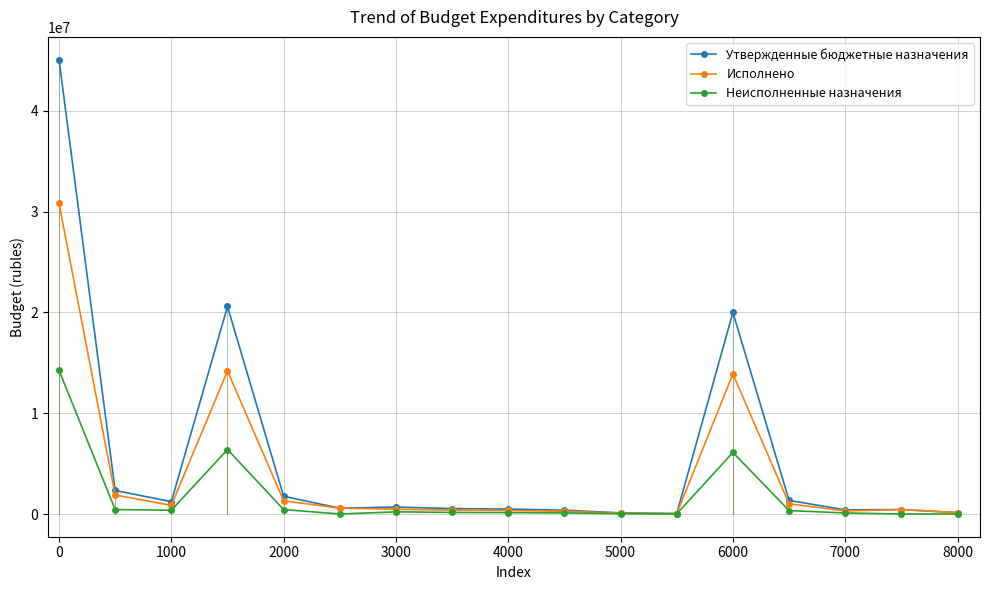

Rank the series by their average value, from highest to lowest.

Утвержденные бюджетные назначения, Исполнено, Неисполненные назначения